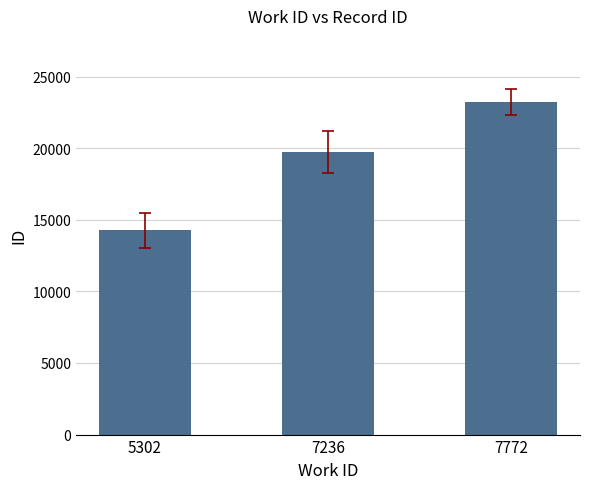

Reading left to right, list all the values displayed in this chart.

14257	19733	23202